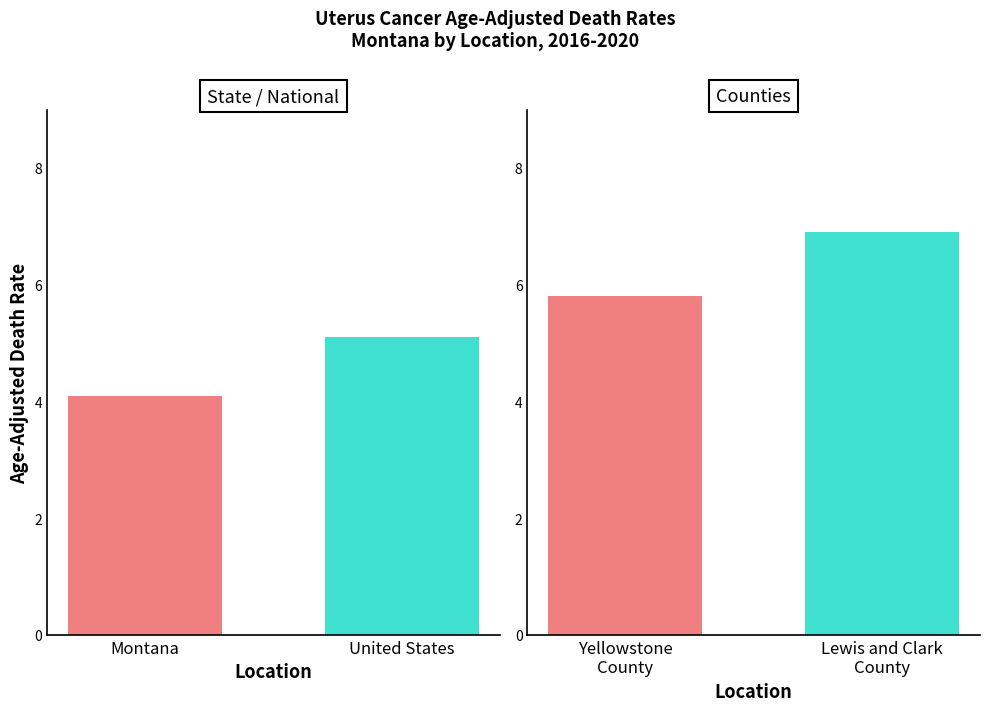

Which has a higher value, Yellowstone County or Montana?

Yellowstone County